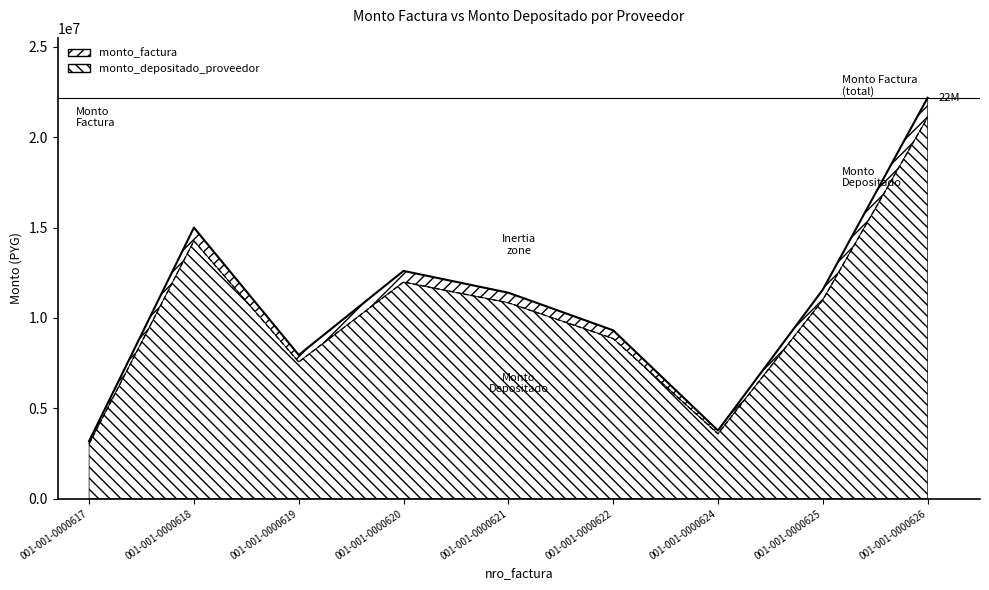

Reading left to right, what are all the values shown in this chart?

monto_factura: 001-001-0000617=3180000	001-001-0000618=14996000	001-001-0000619=7950000	001-001-0000620=12600000	001-001-0000621=11394000	001-001-0000622=9313000	001-001-0000624=3769500	001-001-0000625=11561000	001-001-0000626=22178000
monto_depositado_proveedor: 001-001-0000617=3024123	001-001-0000618=14260923	001-001-0000619=7560306	001-001-0000620=11982371	001-001-0000621=10835487	001-001-0000622=8856494	001-001-0000624=3584726	001-001-0000625=10994301	001-001-0000626=21090875